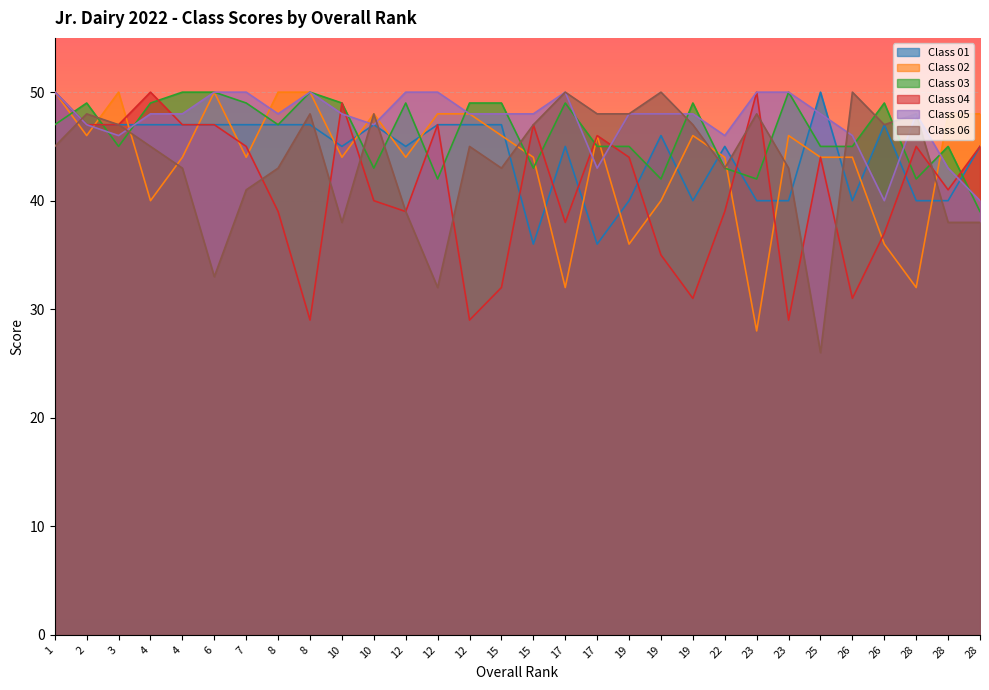

What is the greatest value displayed?

50